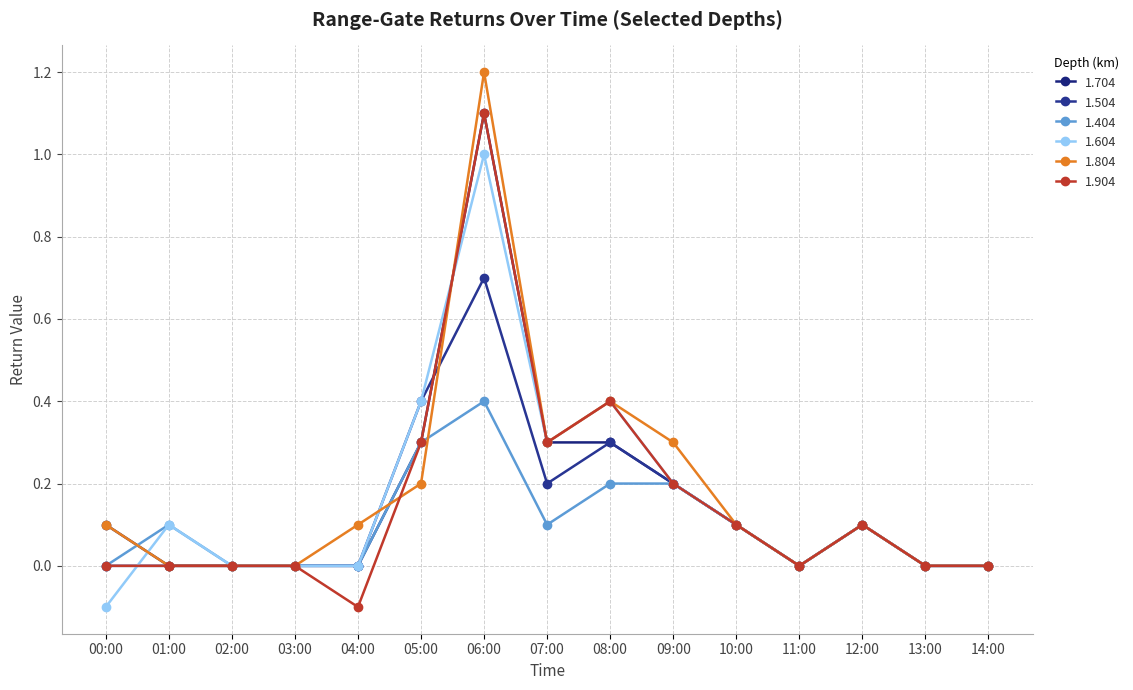

True or false: 1.604 and 1.404 intersect in this chart.

False